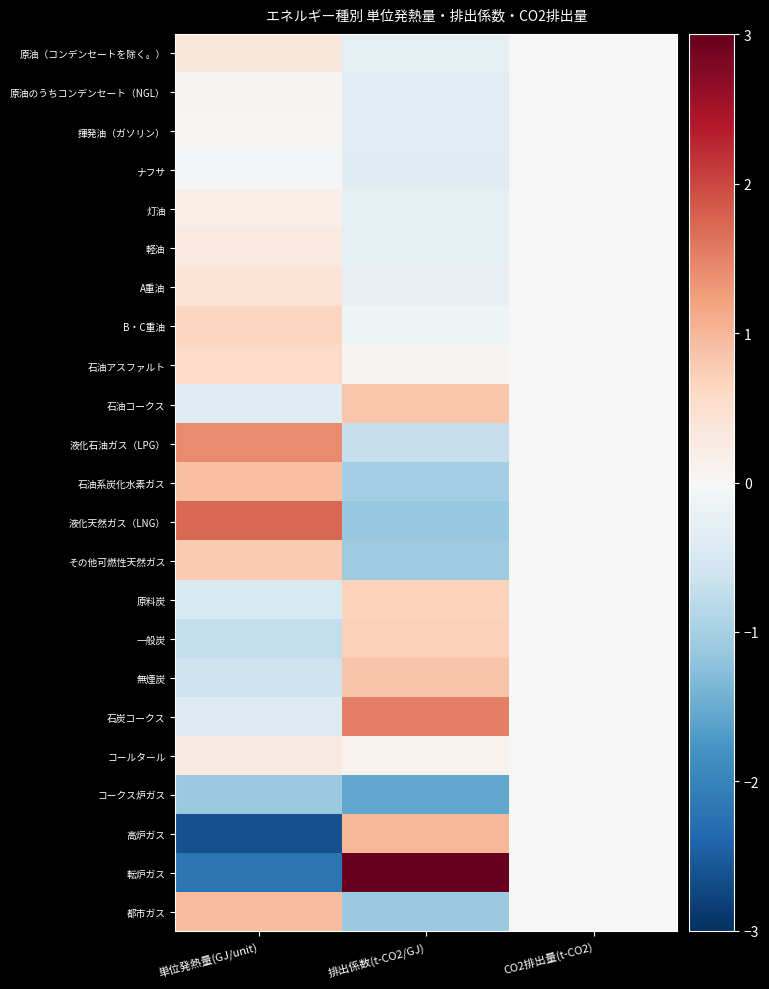

Which label corresponds to the largest value in the chart?

排出係数(t-CO2/GJ)